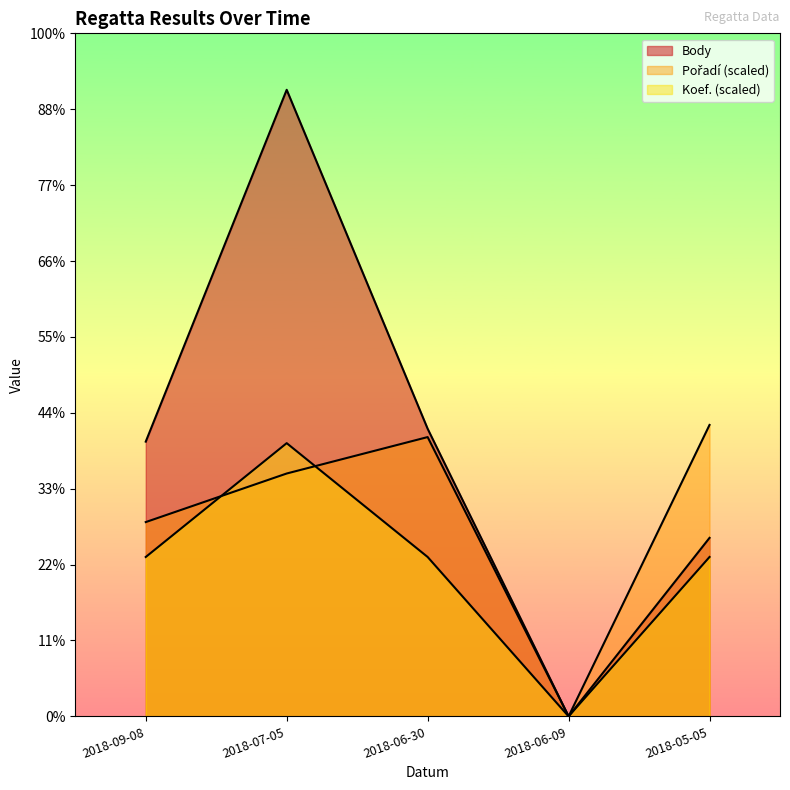

What is the label of the 2nd point from the right?

2018-06-09